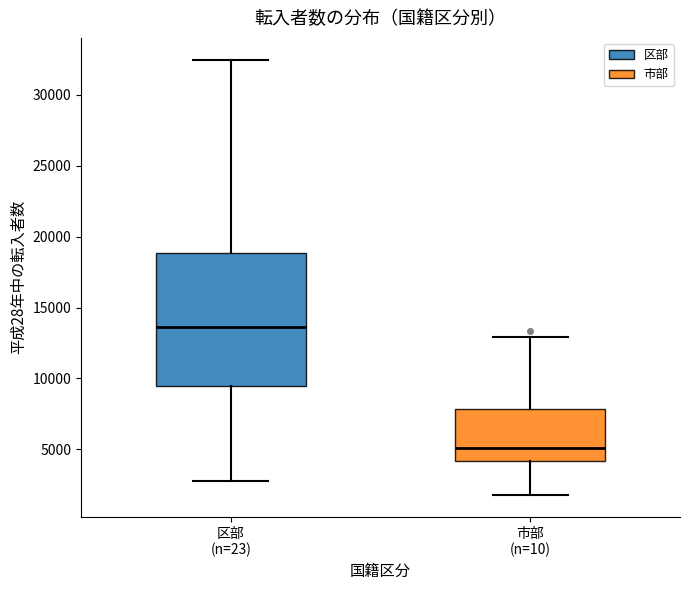

Reading left to right, transcribe this box plot: for each box, give where its median line is, the range the box spans, and where its two whiskers end, as read against the y-axis. The values are not printed on the chart, so give them approximately, as read against the axis.

区部 (n=23): median 13500, box 9500 to 19000, whiskers 3000 to 32500
市部 (n=10): median 5000, box 4000 to 8000, whiskers 2000 to 13000